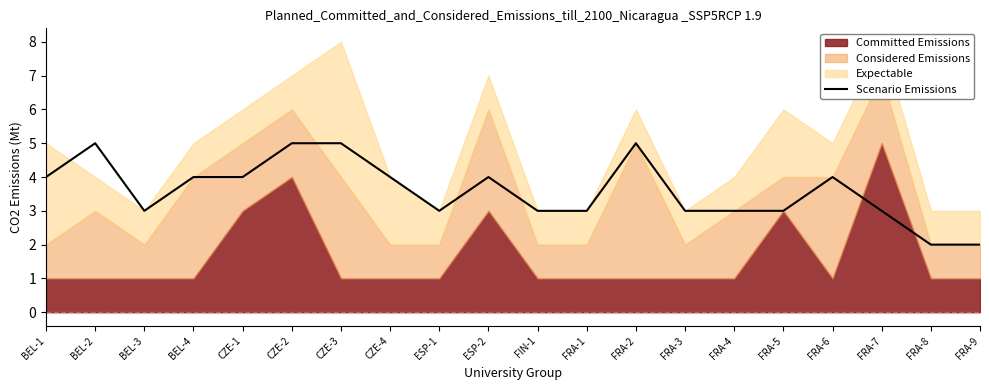

At which label does the data first exceed 4?

BEL-2